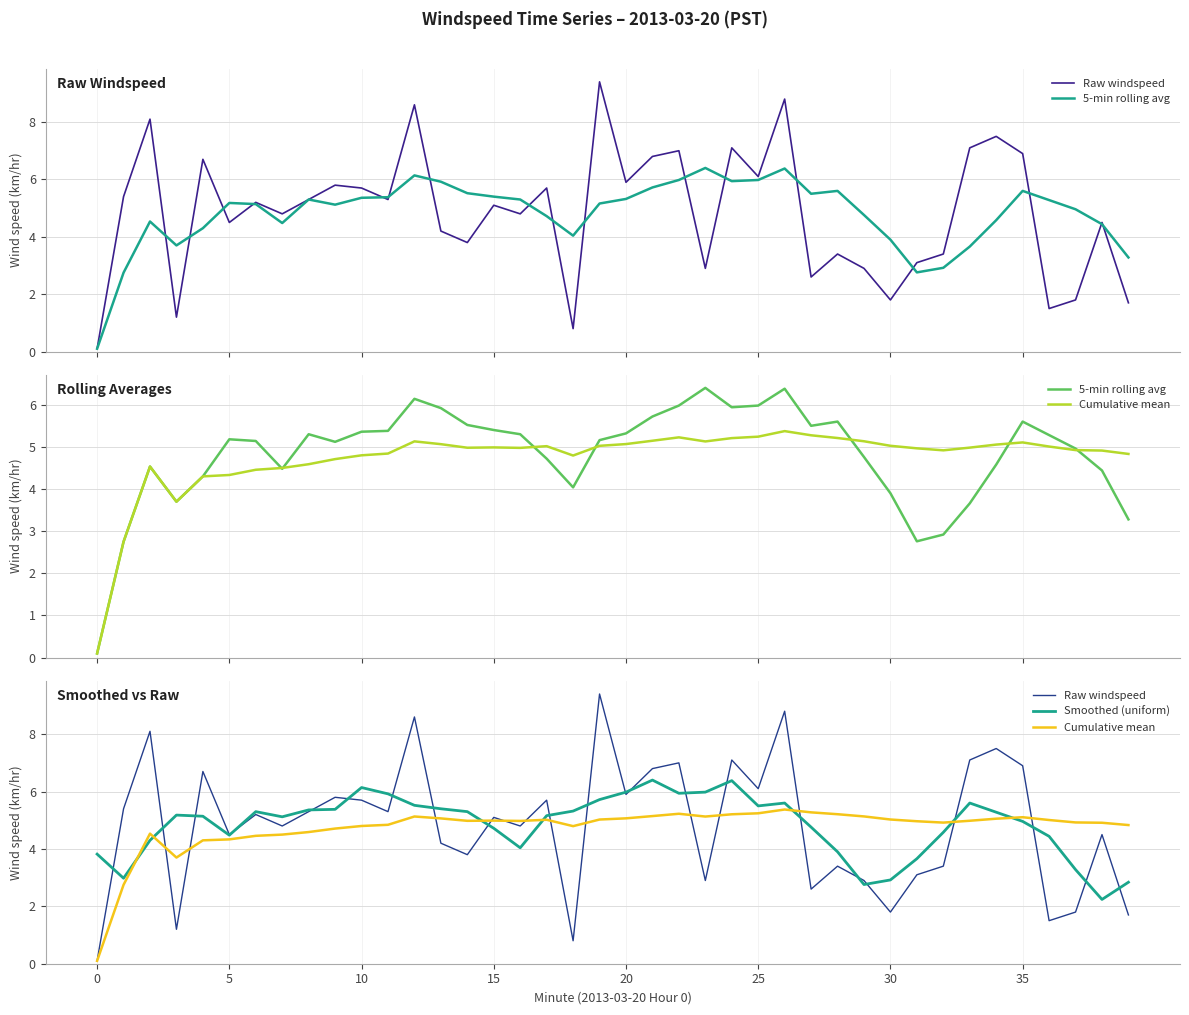

Which series has the widest spread of values?

Raw windspeed